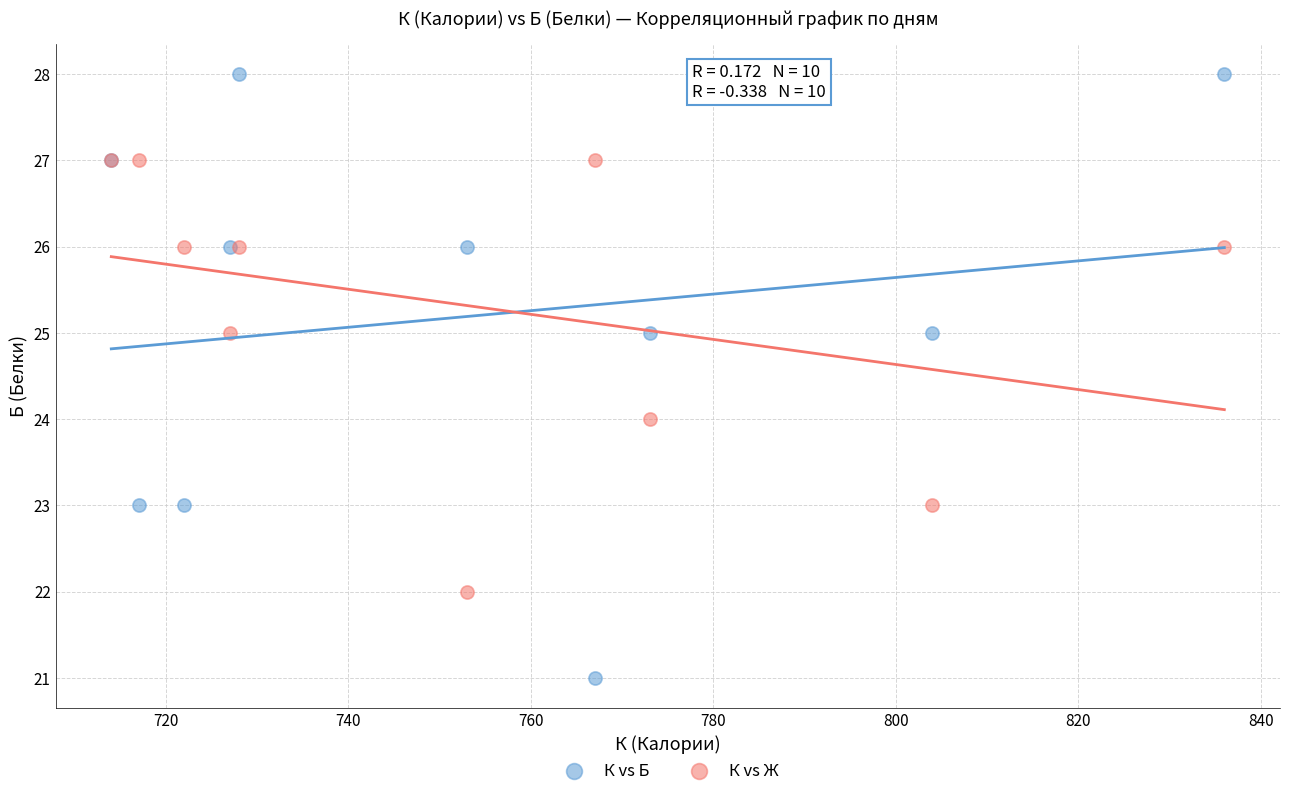

Which series reaches the minimum Y coordinate?

К vs Б